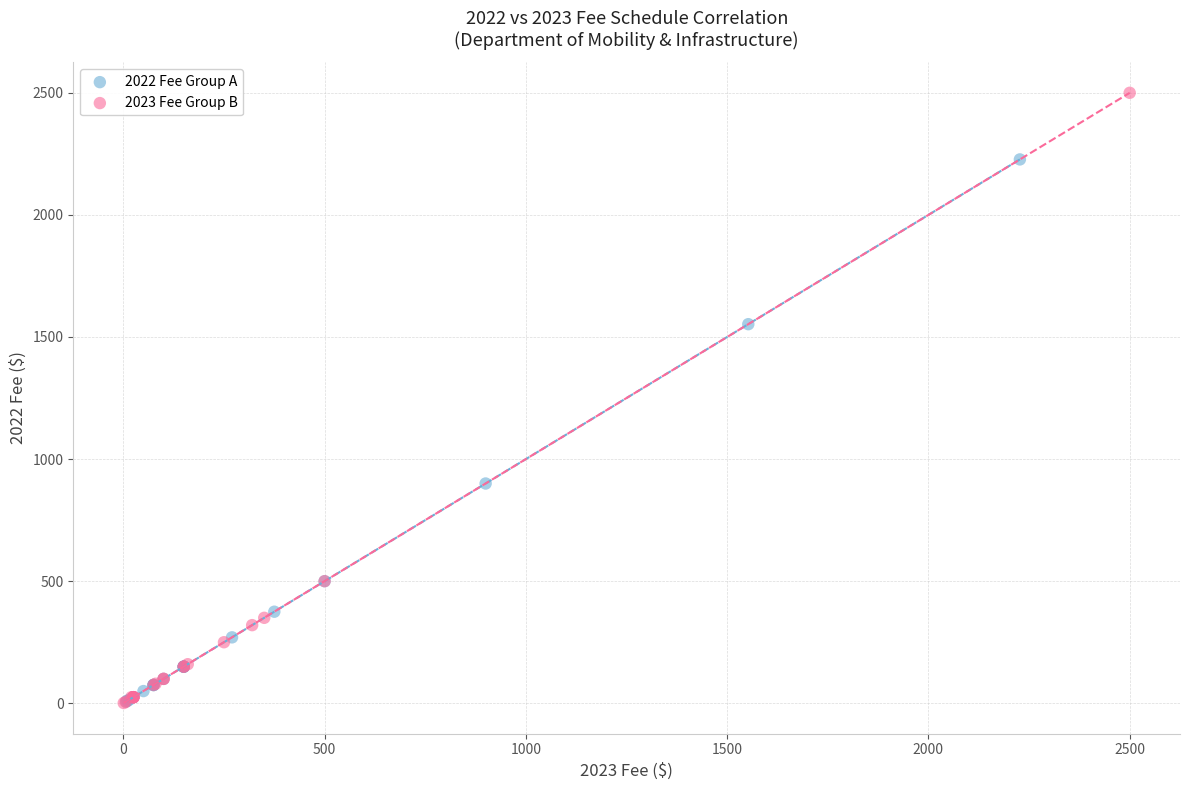

Which series contains the highest Y value?

2023 Fee Group B